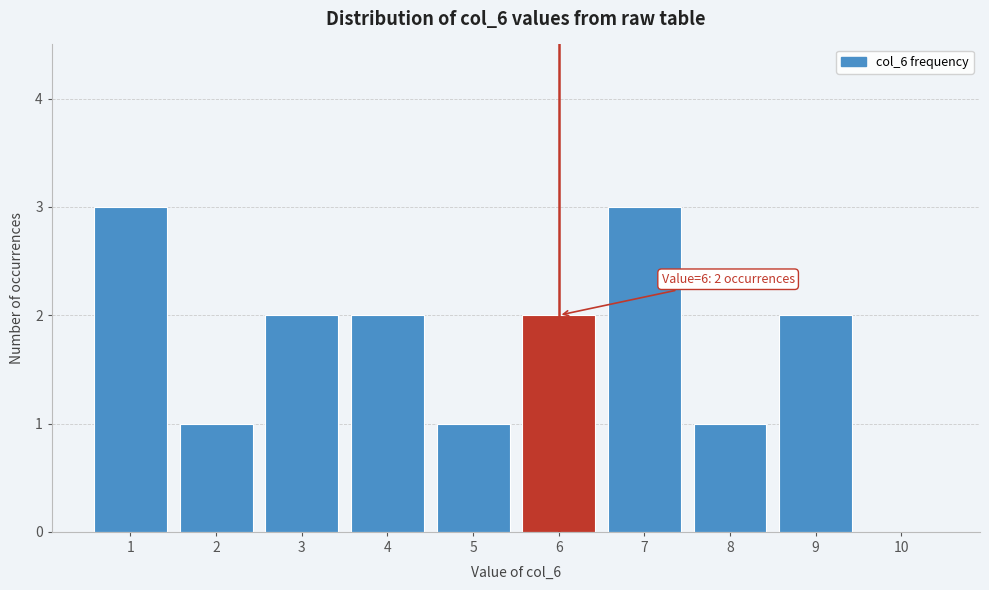

Reading left to right, what are all the values shown in this chart?

1=3	2=1	3=2	4=2	5=1	6=2	7=3	8=1	9=2	10=0